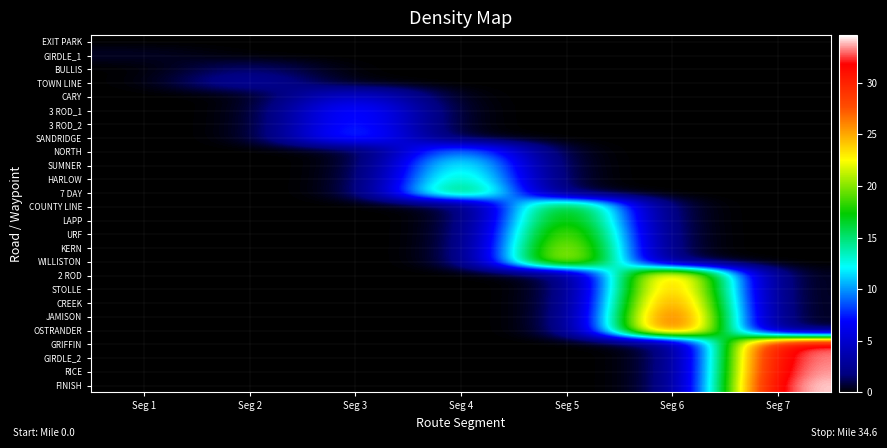

At Seg 1, list the series in order from smallest to largest.

EXIT PARK, BULLIS, TOWN LINE, CARY, 3 ROD_1, 3 ROD_2, SANDRIDGE, NORTH, SUMNER, HARLOW, 7 DAY, COUNTY LINE, LAPP, URF, KERN, WILLISTON, 2 ROD, STOLLE, CREEK, JAMISON, OSTRANDER, GRIFFIN, GIRDLE_2, RICE, FINISH, GIRDLE_1